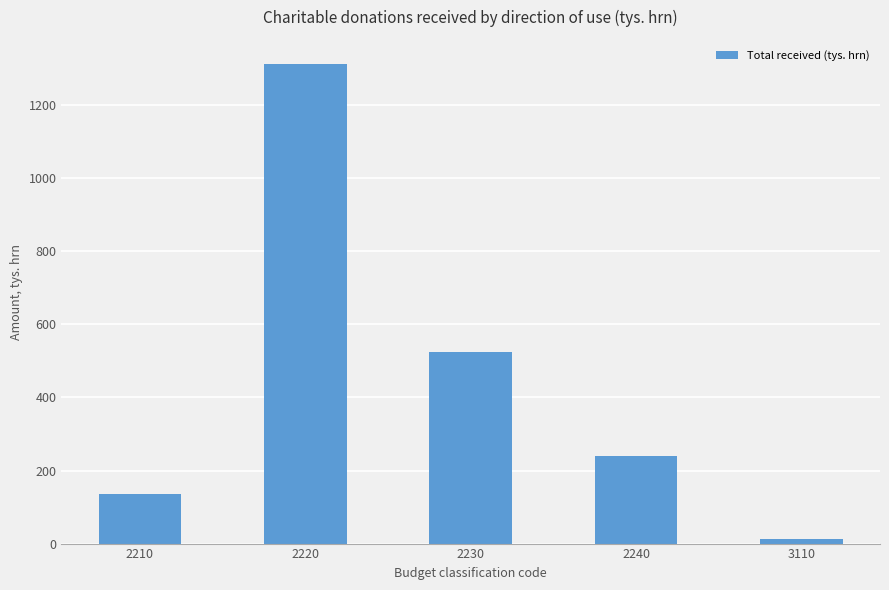

List the labels in order of value, smallest first.

3110, 2210, 2240, 2230, 2220